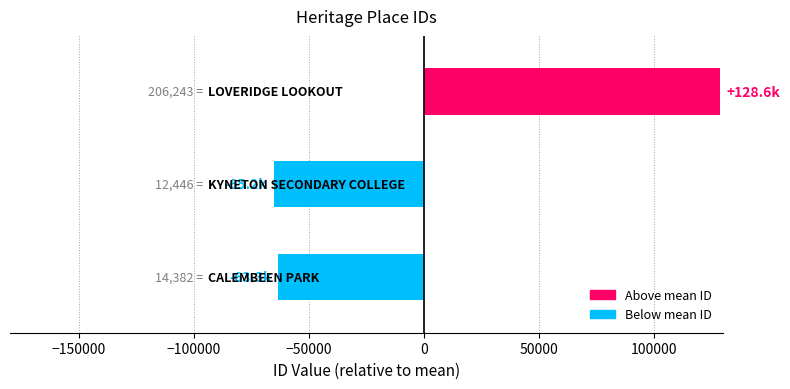

Reading top to bottom, transcribe all the data shown in this chart.

128552.7	-65244.3	-63308.3